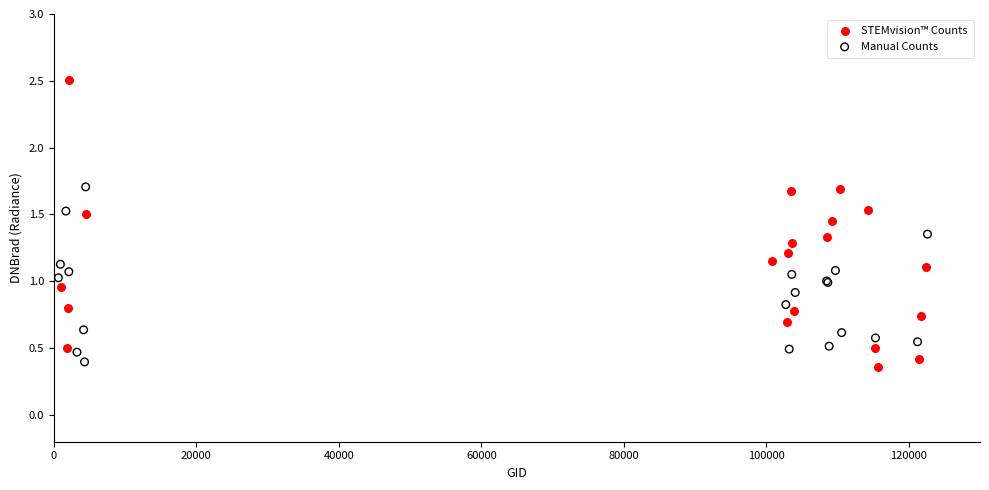

What are all the series names shown in the legend?

STEMvision™ Counts, Manual Counts